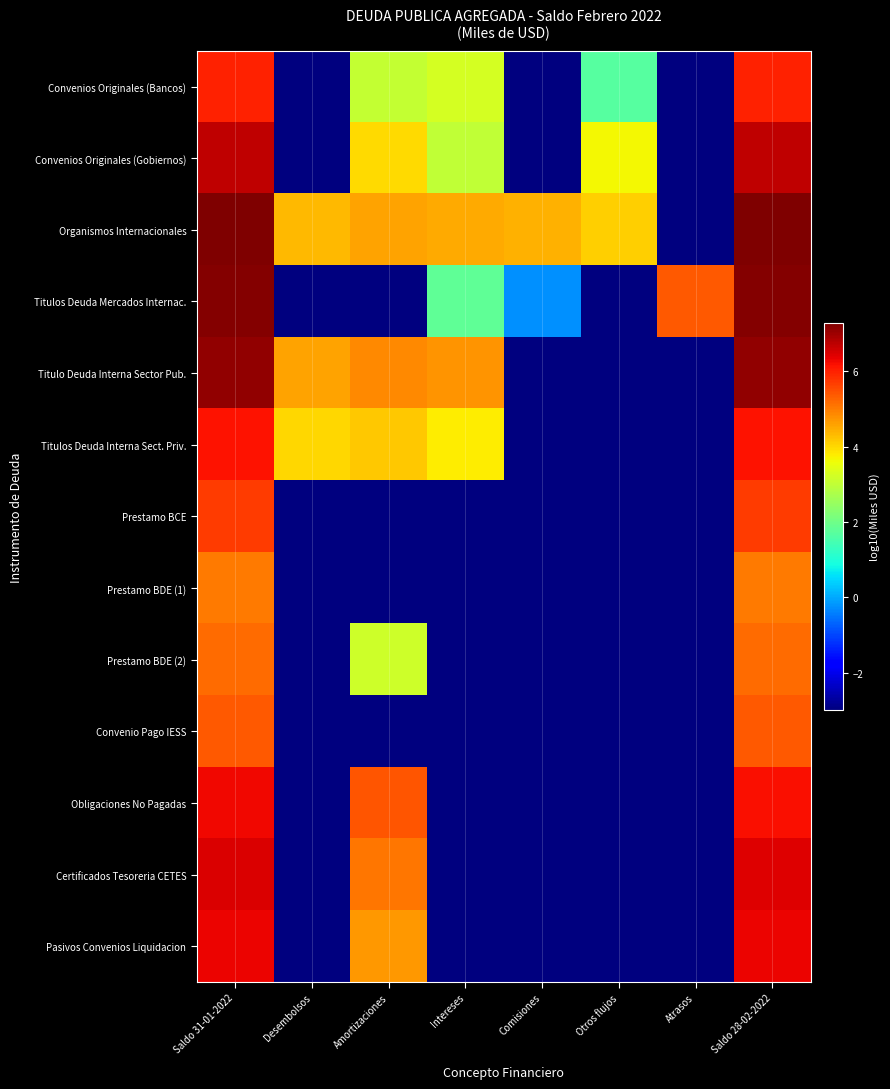

Reading left to right, what are all the values shown in this chart?

Convenios Originales (Bancos): Saldo 31-01-2022=6.0	Desembolsos=-3.0	Amortizaciones=3.1	Intereses=3.3	Comisiones=-3.0	Otros flujos=1.7	Atrasos=-3.0	Saldo 28-02-2022=6.0
Convenios Originales (Gobiernos): Saldo 31-01-2022=6.7	Desembolsos=-3.0	Amortizaciones=4.0	Intereses=3.0	Comisiones=-3.0	Otros flujos=3.7	Atrasos=-3.0	Saldo 28-02-2022=6.7
Organismos Internacionales: Saldo 31-01-2022=7.3	Desembolsos=4.4	Amortizaciones=4.6	Intereses=4.5	Comisiones=4.4	Otros flujos=4.1	Atrasos=-3.0	Saldo 28-02-2022=7.3
Titulos Deuda Mercados Internac.: Saldo 31-01-2022=7.2	Desembolsos=-3.0	Amortizaciones=-3.0	Intereses=1.8	Comisiones=-0.2	Otros flujos=-3.0	Atrasos=5.4	Saldo 28-02-2022=7.2
Titulo Deuda Interna Sector Pub.: Saldo 31-01-2022=7.1	Desembolsos=4.6	Amortizaciones=4.9	Intereses=4.7	Comisiones=-3.0	Otros flujos=-3.0	Atrasos=-3.0	Saldo 28-02-2022=7.1
Titulos Deuda Interna Sect. Priv.: Saldo 31-01-2022=6.1	Desembolsos=4.0	Amortizaciones=4.2	Intereses=3.8	Comisiones=-3.0	Otros flujos=-3.0	Atrasos=-3.0	Saldo 28-02-2022=6.1
Prestamo BCE: Saldo 31-01-2022=5.7	Desembolsos=-3.0	Amortizaciones=-3.0	Intereses=-3.0	Comisiones=-3.0	Otros flujos=-3.0	Atrasos=-3.0	Saldo 28-02-2022=5.7
Prestamo BDE (1): Saldo 31-01-2022=5.0	Desembolsos=-3.0	Amortizaciones=-3.0	Intereses=-3.0	Comisiones=-3.0	Otros flujos=-3.0	Atrasos=-3.0	Saldo 28-02-2022=5.0
Prestamo BDE (2): Saldo 31-01-2022=5.2	Desembolsos=-3.0	Amortizaciones=3.2	Intereses=-3.0	Comisiones=-3.0	Otros flujos=-3.0	Atrasos=-3.0	Saldo 28-02-2022=5.2
Convenio Pago IESS: Saldo 31-01-2022=5.4	Desembolsos=-3.0	Amortizaciones=-3.0	Intereses=-3.0	Comisiones=-3.0	Otros flujos=-3.0	Atrasos=-3.0	Saldo 28-02-2022=5.4
Obligaciones No Pagadas: Saldo 31-01-2022=6.3	Desembolsos=-3.0	Amortizaciones=5.4	Intereses=-3.0	Comisiones=-3.0	Otros flujos=-3.0	Atrasos=-3.0	Saldo 28-02-2022=6.2
Certificados Tesoreria CETES: Saldo 31-01-2022=6.5	Desembolsos=-3.0	Amortizaciones=5.1	Intereses=-3.0	Comisiones=-3.0	Otros flujos=-3.0	Atrasos=-3.0	Saldo 28-02-2022=6.4
Pasivos Convenios Liquidacion: Saldo 31-01-2022=6.3	Desembolsos=-3.0	Amortizaciones=4.7	Intereses=-3.0	Comisiones=-3.0	Otros flujos=-3.0	Atrasos=-3.0	Saldo 28-02-2022=6.3